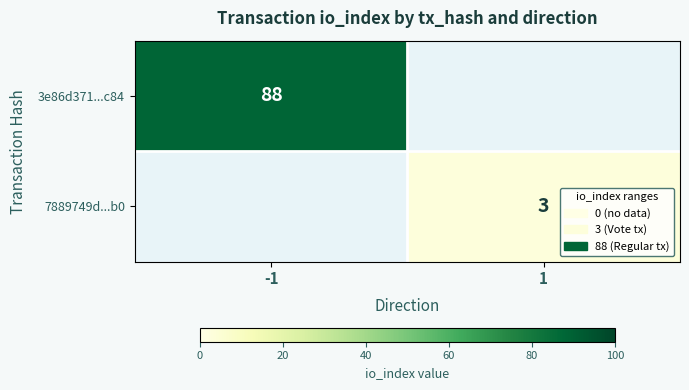

Is the value of 3e86d371...c84 at -1 greater than the value of 7889749d...b0 at 1?

Yes